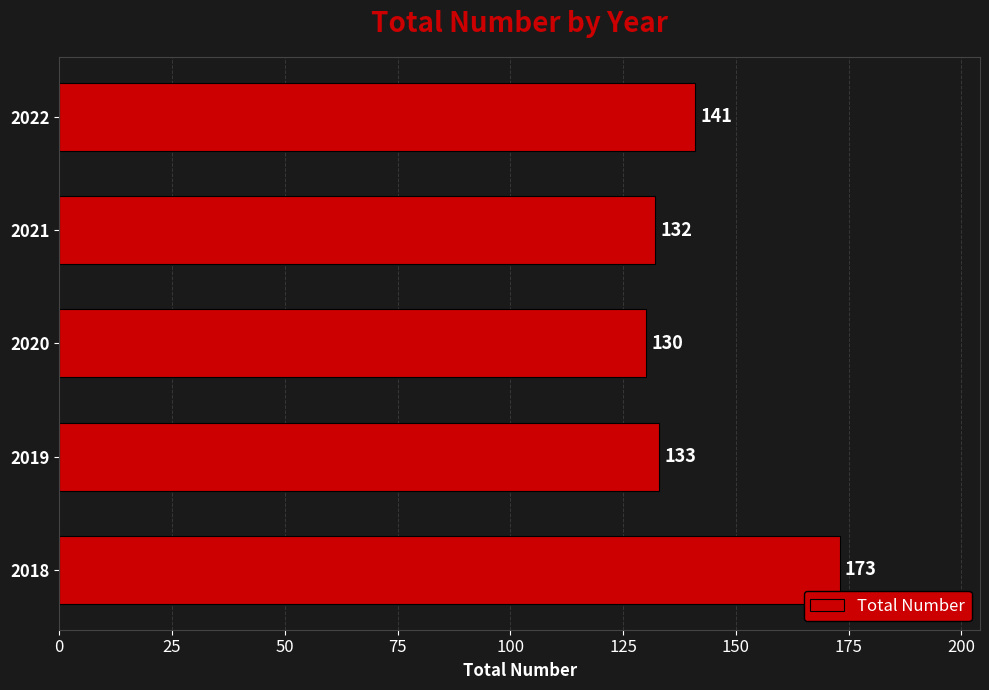

Rank the categories by value from lowest to highest.

2020, 2021, 2019, 2022, 2018